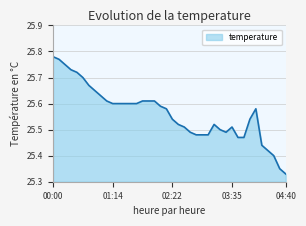

How many lines are shown in the chart?

1